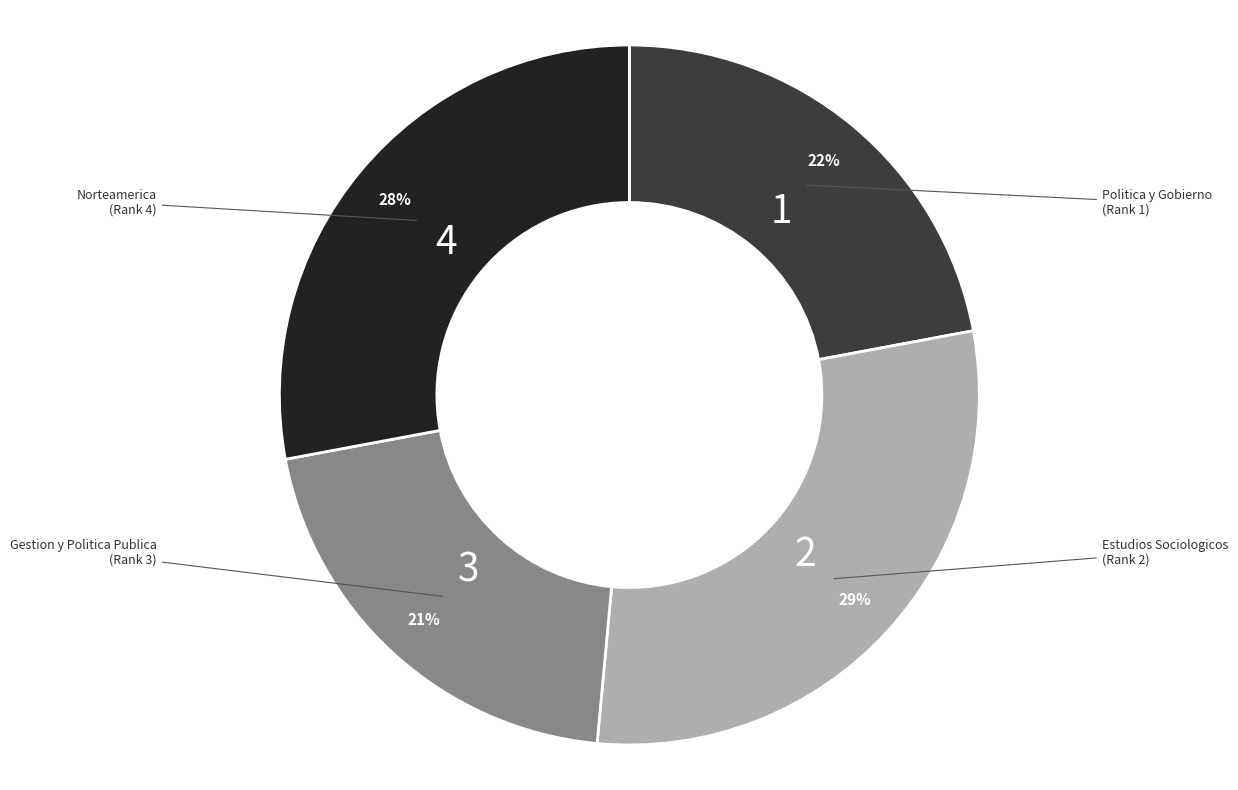

To the nearest percent, what is the average slice percentage?

25%